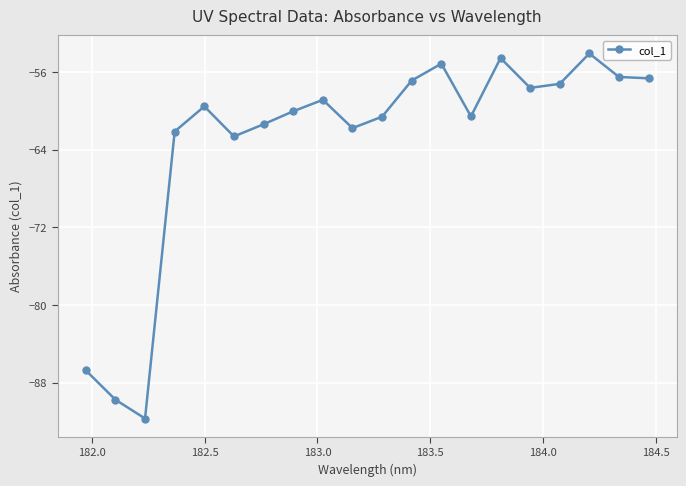

How many interior local peaks (higher than both neighbors) does the data have?

5